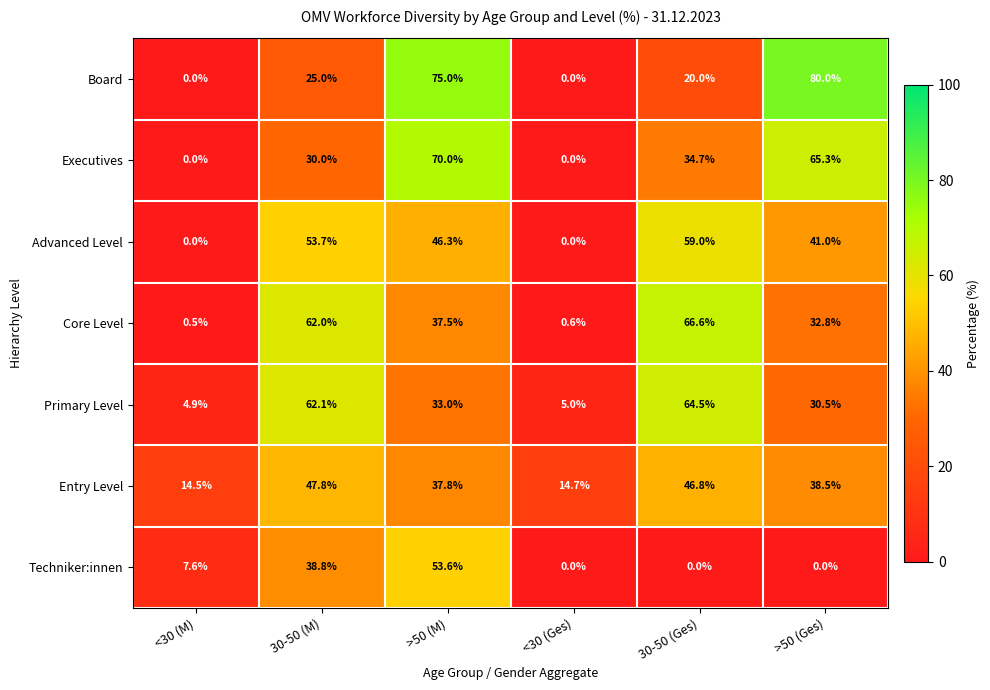

Which series has the largest range (max minus min)?

Board